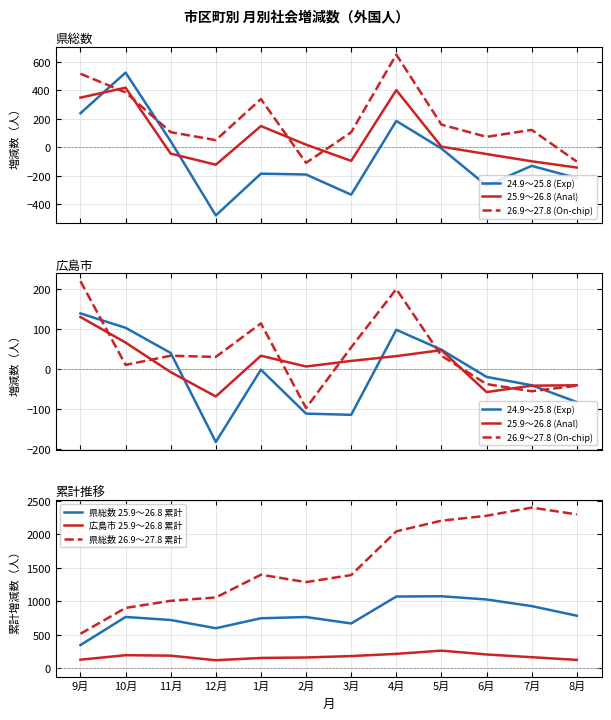

Is it true that 24.9～25.8 (Exp) equals -40 at 7月?

True